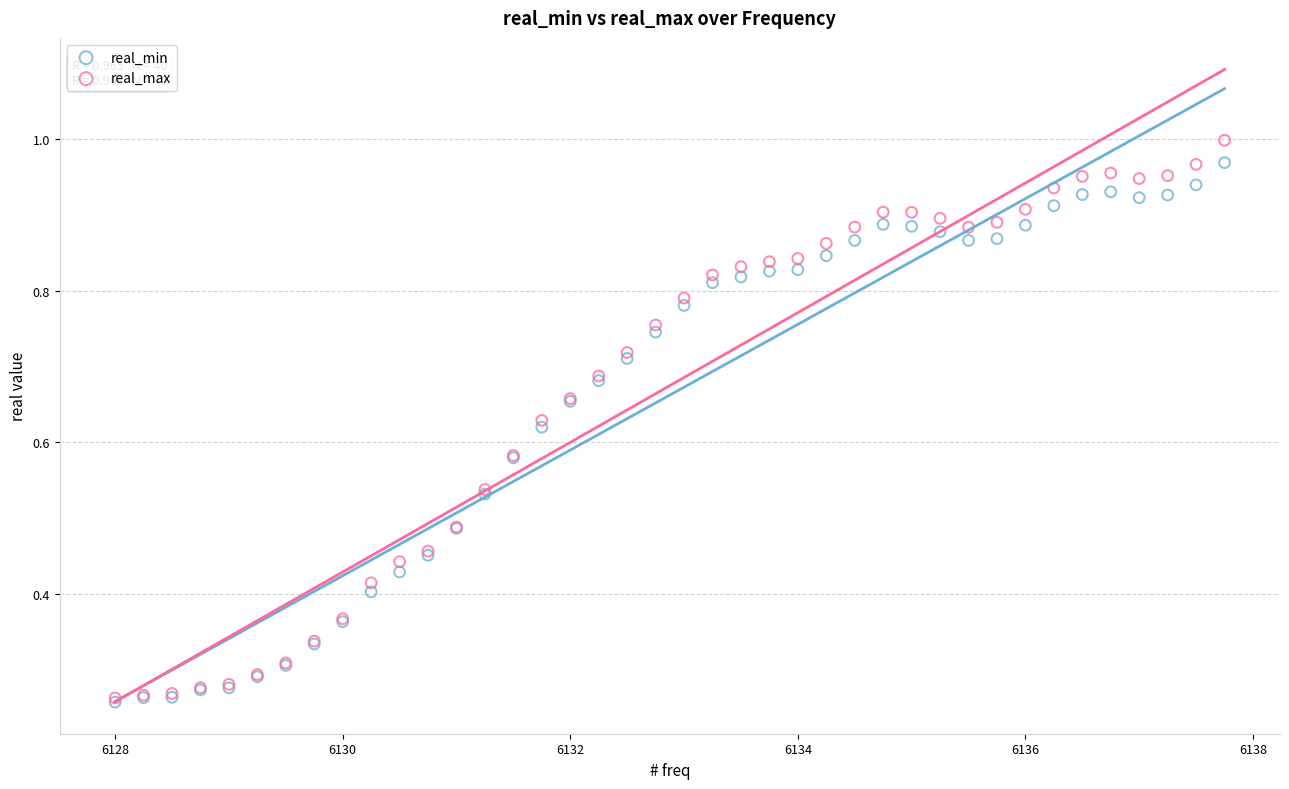

Which series reaches the maximum Y coordinate?

real_max